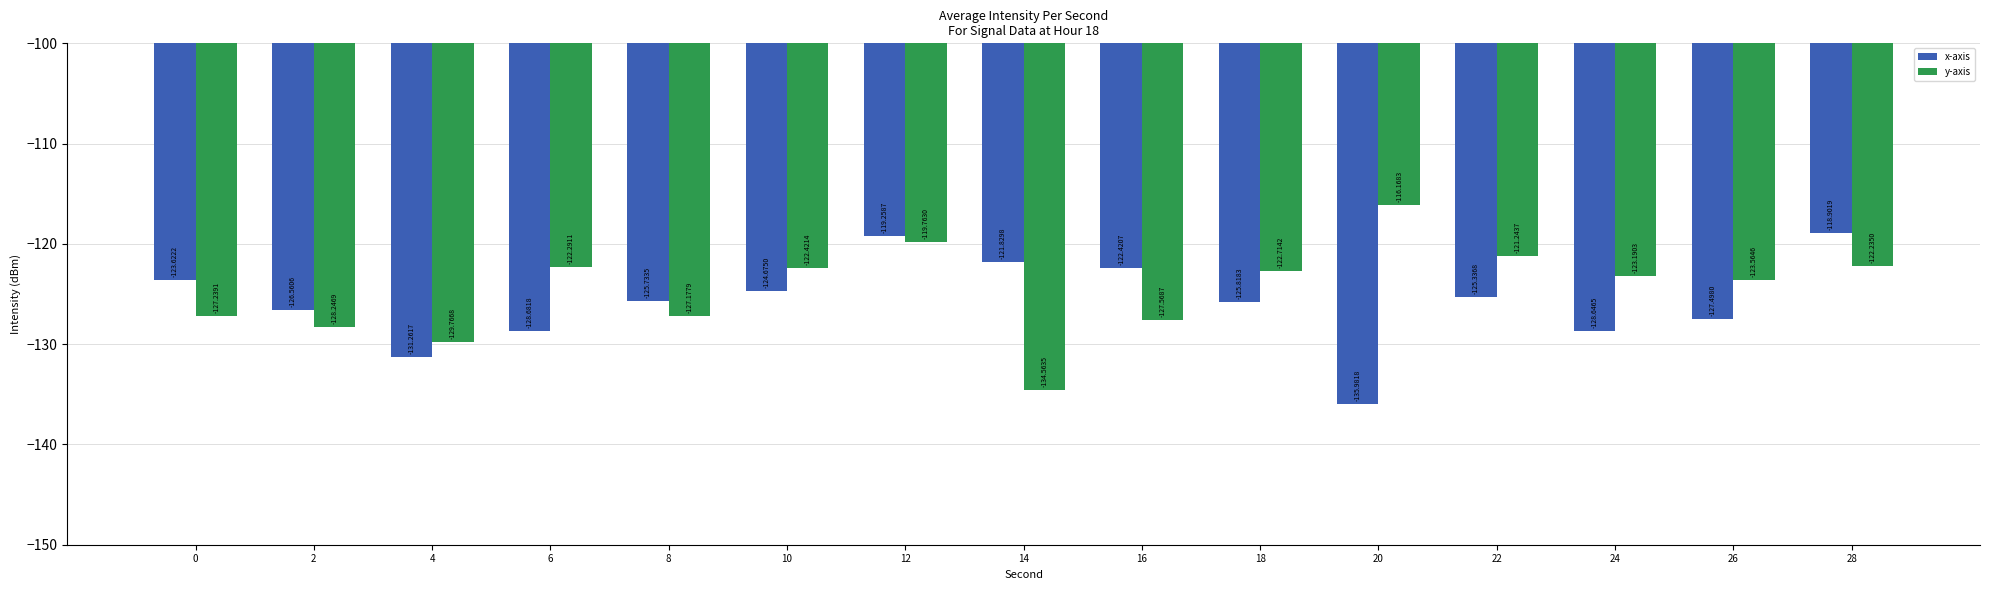

The x-axis series shows -183.7 at 12. True or false?

False